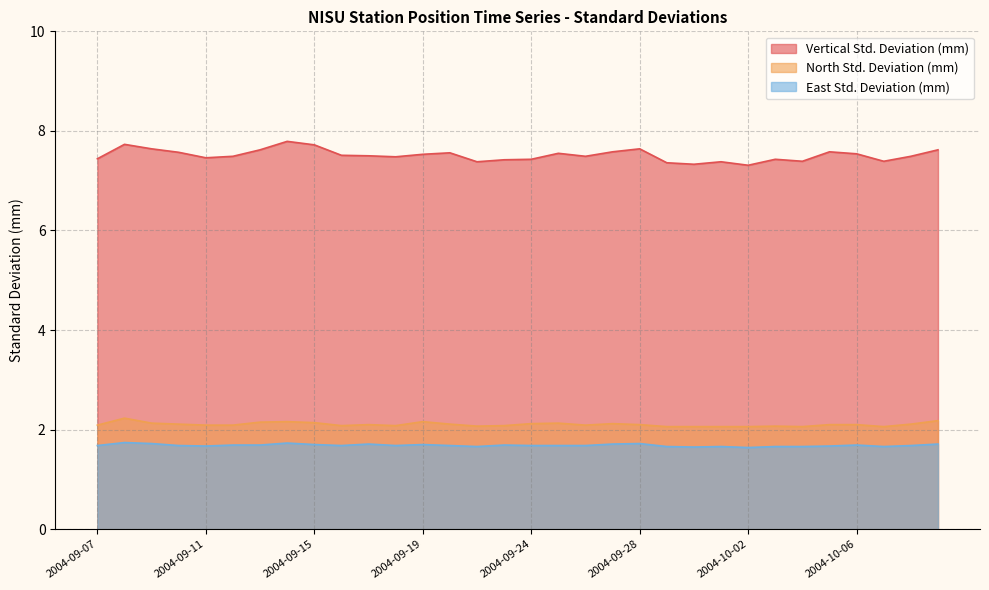

How many interior local peaks does the Vertical Std. Deviation (mm) series have?

8